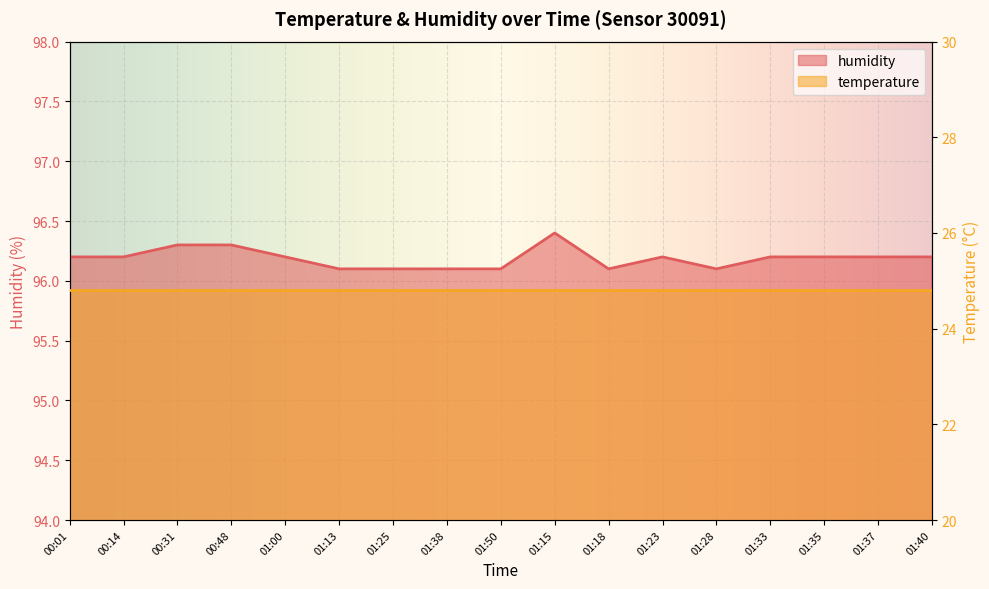

What is the change in value from 01:50 to 01:15?

+0.3